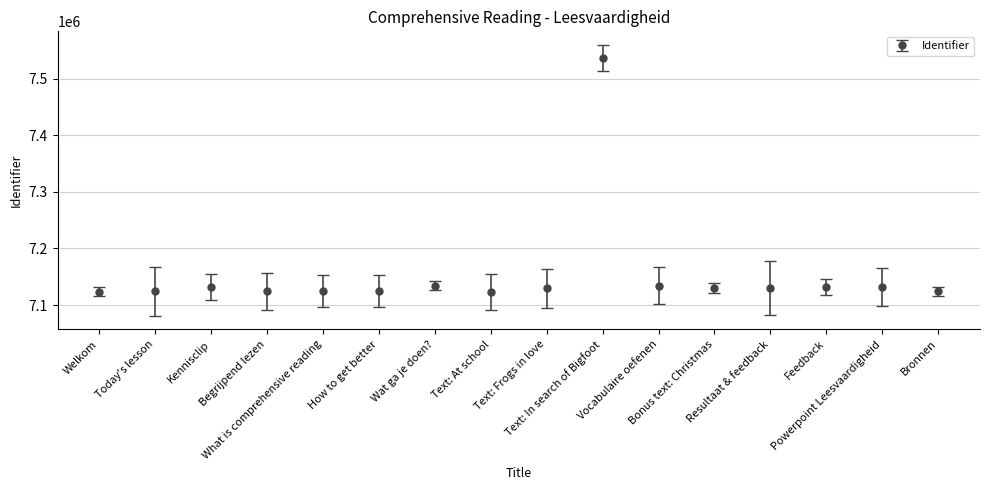

Is it true that the value at Welkom is 7123724?

True